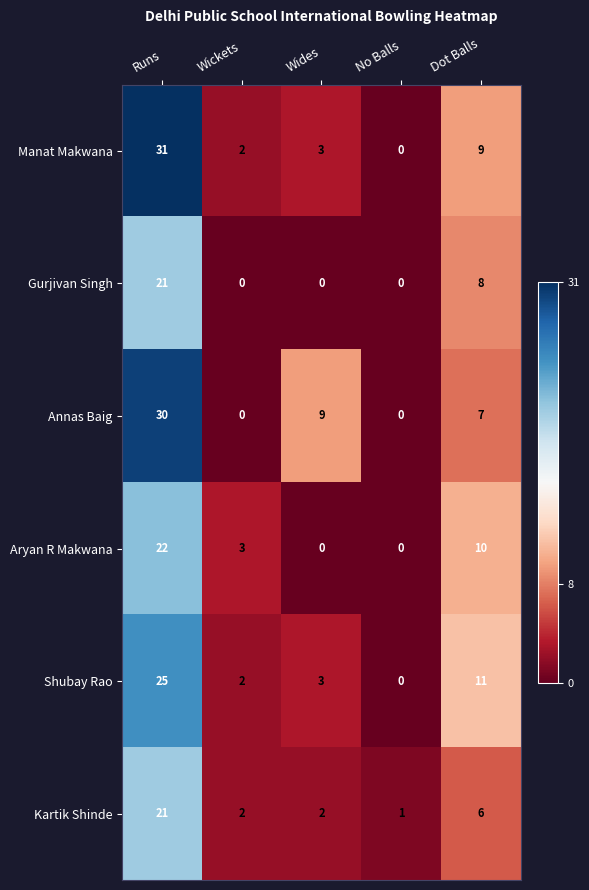

Which series changed the most between Wides and Dot Balls?

Aryan R Makwana